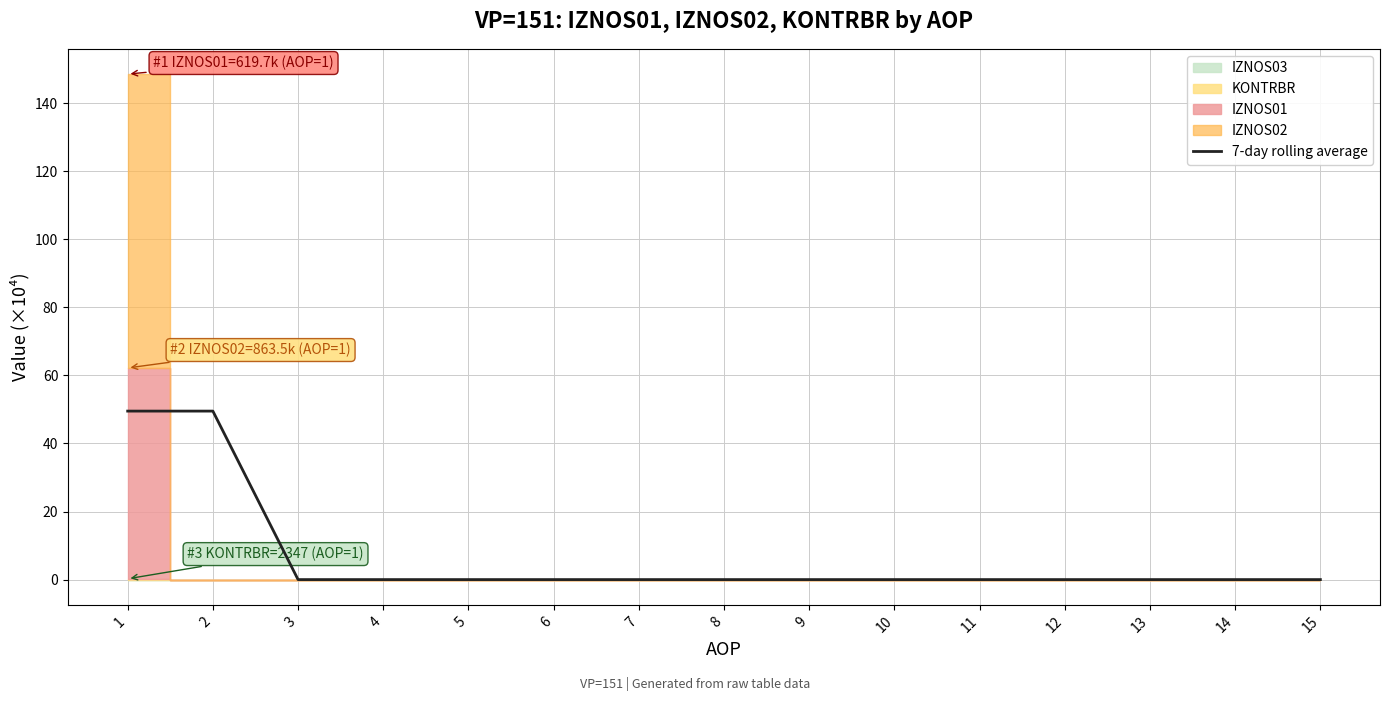

What is the average value?

6.6